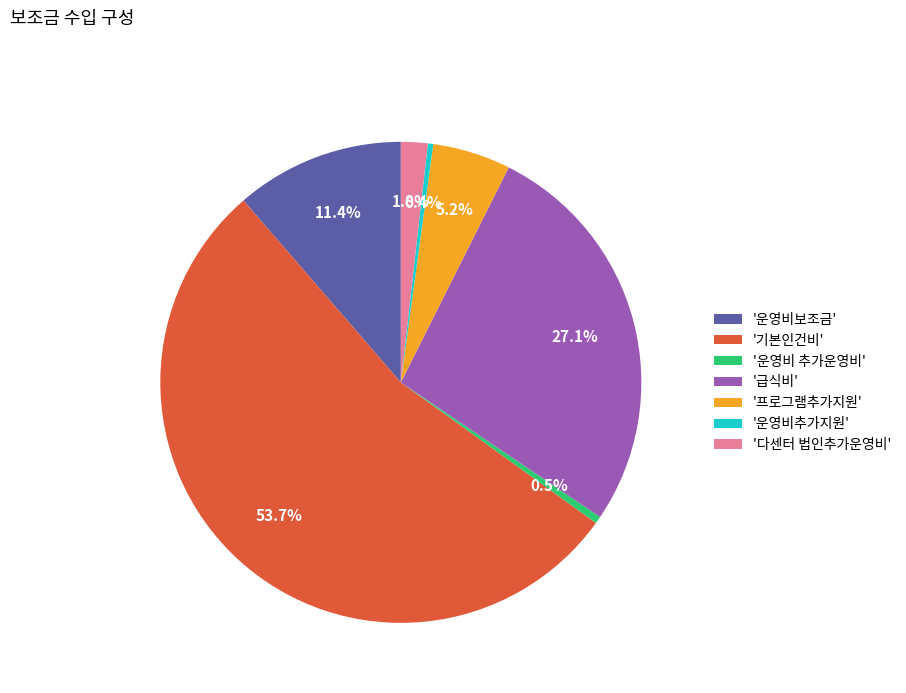

What percentage do '운영비추가지원' and '프로그램추가지원' together represent?

5.6%